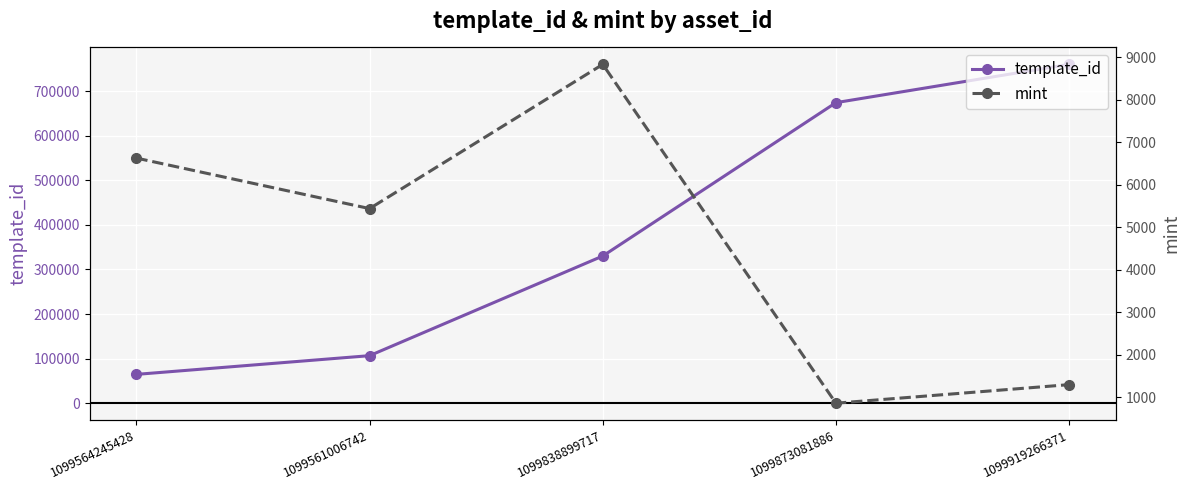

True or false: mint has a value of 1493 at 1099873081886.

False